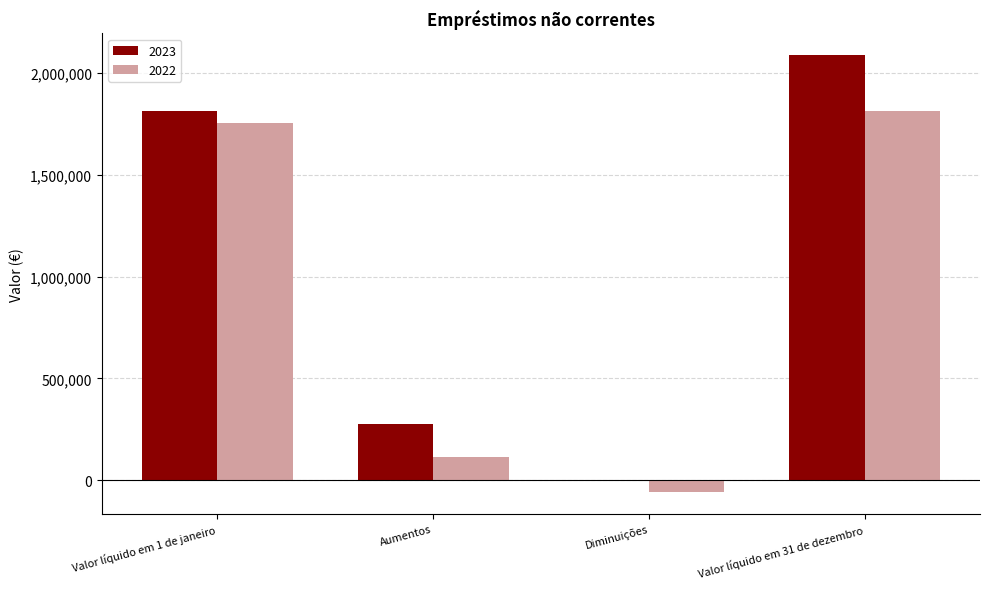

The value of 2023 at Valor líquido em 1 de janeiro is 478778. True or false?

False